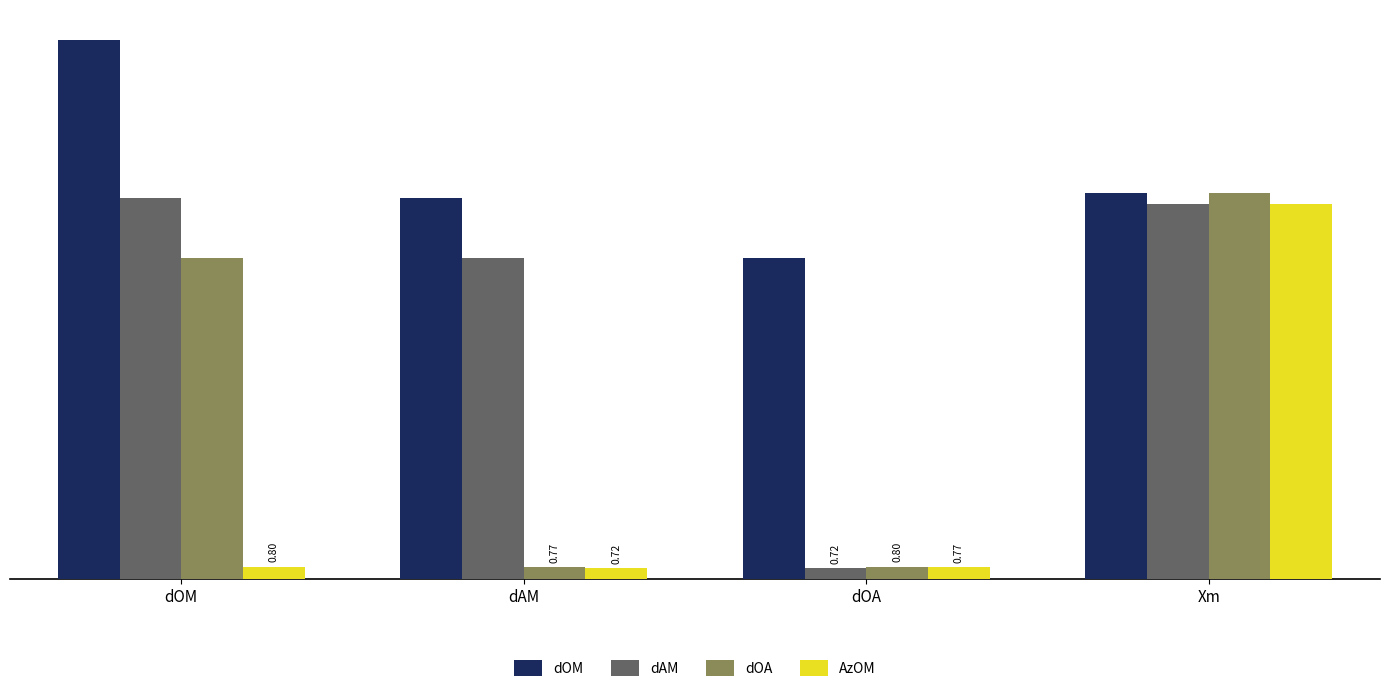

What is the difference between the maximum and minimum values in the dOA series?

24.4